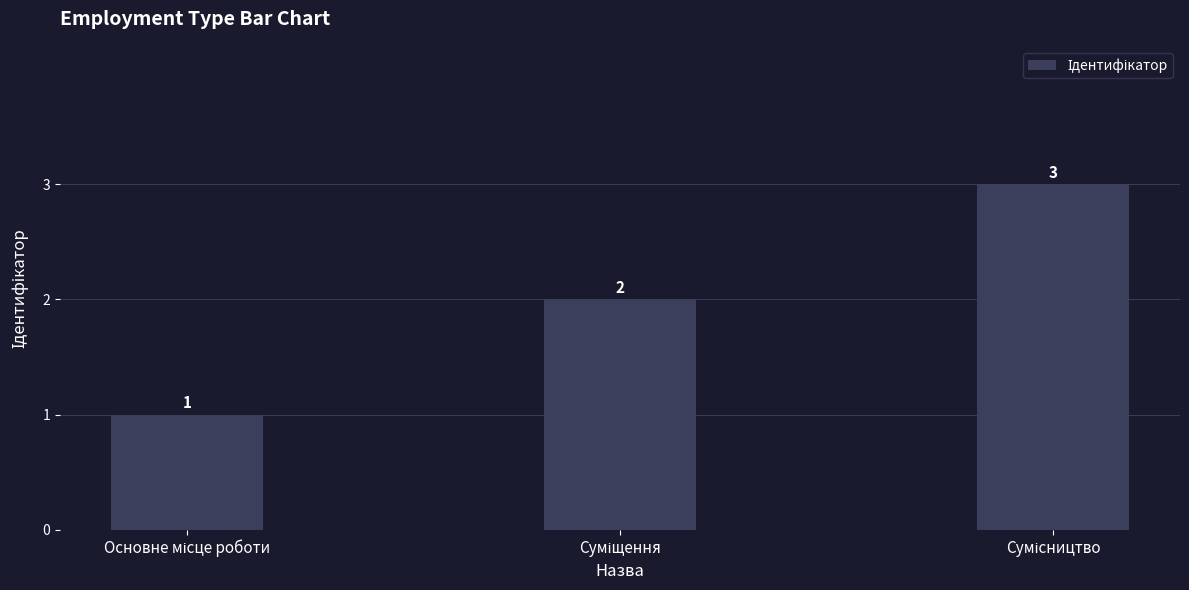

What is the sum of all values?

6